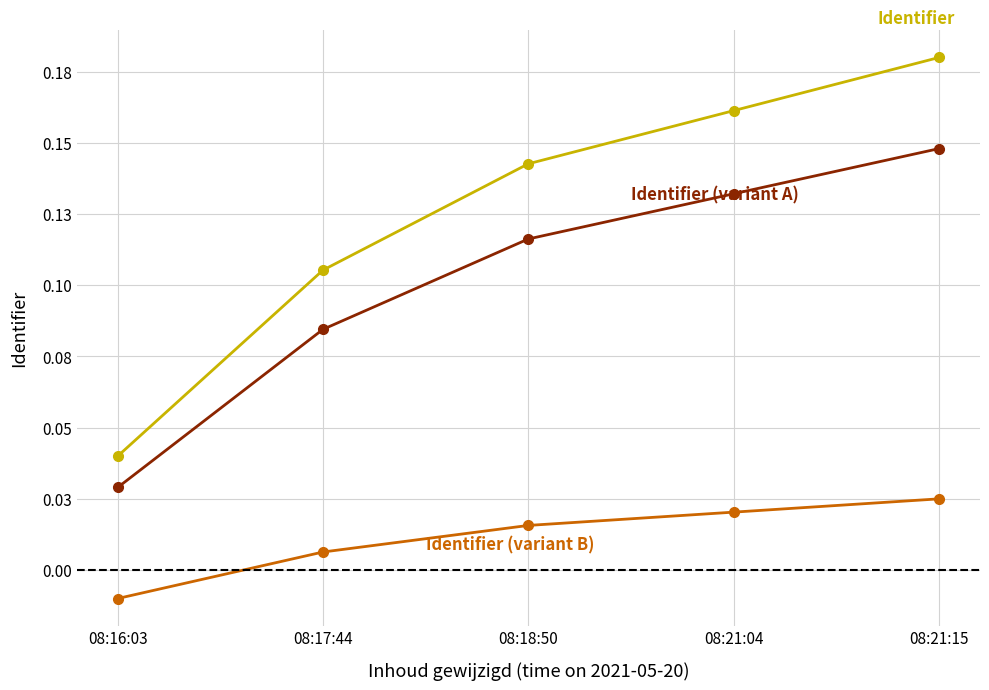

Reading left to right, what are all the values shown in this chart?

Identifier: 08:16:03=0.0	08:17:44=0.1	08:18:50=0.1	08:21:04=0.2	08:21:15=0.2
Identifier (variant A): 08:16:03=0.0	08:17:44=0.1	08:18:50=0.1	08:21:04=0.1	08:21:15=0.1
Identifier (variant B): 08:16:03=-0.0	08:17:44=0.0	08:18:50=0.0	08:21:04=0.0	08:21:15=0.0